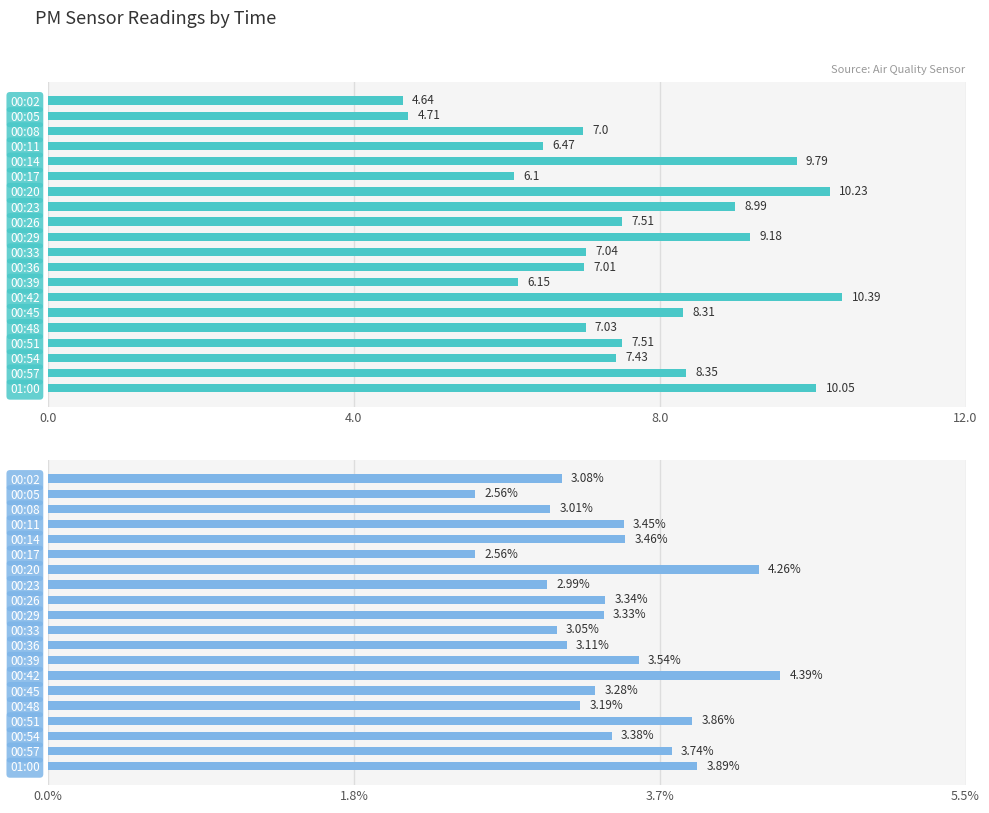

How many categories are shown in the chart?

20